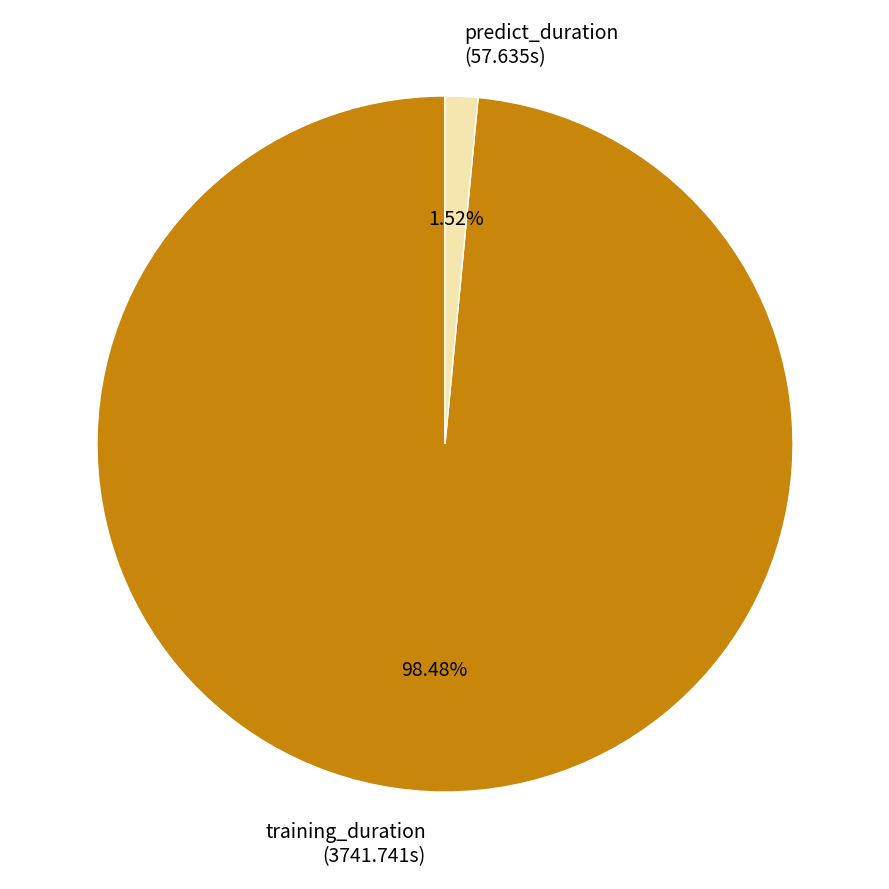

To the nearest percent, what portion does training_duration represent?

98%